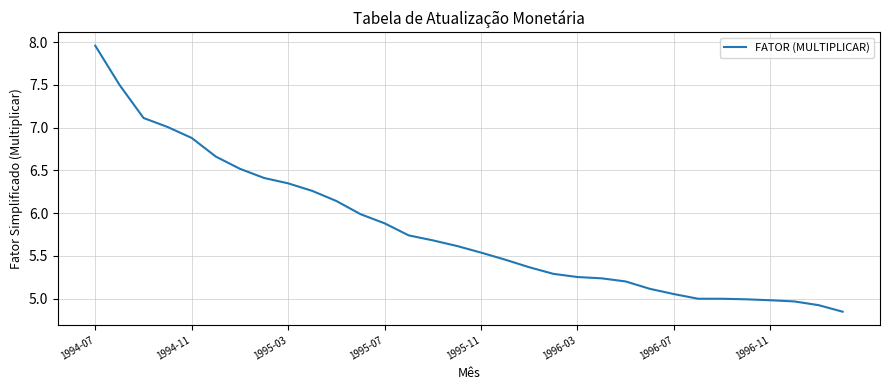

What is the difference between the maximum and minimum values?

3.1